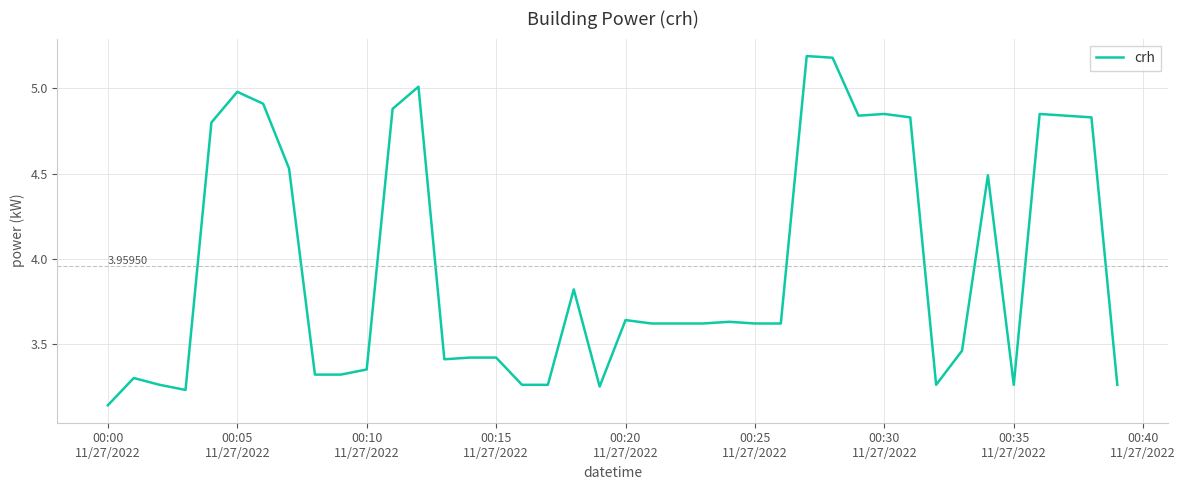

Reading left to right, list all the values displayed in this chart.

3.1	3.3	3.3	3.2	4.8	5.0	4.9	4.5	3.3	3.3	3.4	4.9	5.0	3.4	3.4	3.4	3.3	3.3	3.8	3.2	3.6	3.6	3.6	3.6	3.6	3.6	3.6	5.2	5.2	4.8	4.8	4.8	3.3	3.5	4.5	3.3	4.8	4.8	4.8	3.3